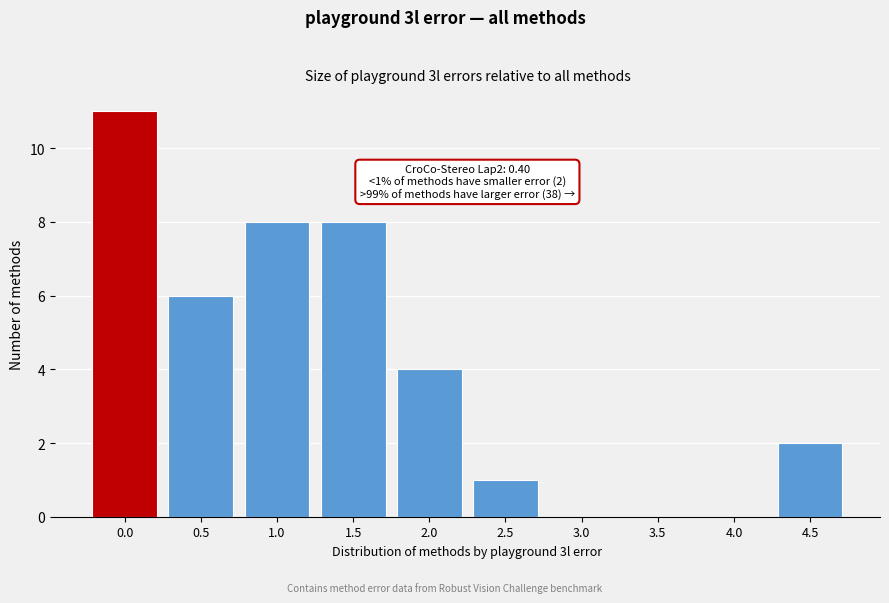

Reading left to right, list all the values displayed in this chart.

0.0=11	0.5=6	1.0=8	1.5=8	2.0=4	2.5=1	3.0=0	3.5=0	4.0=0	4.5=2